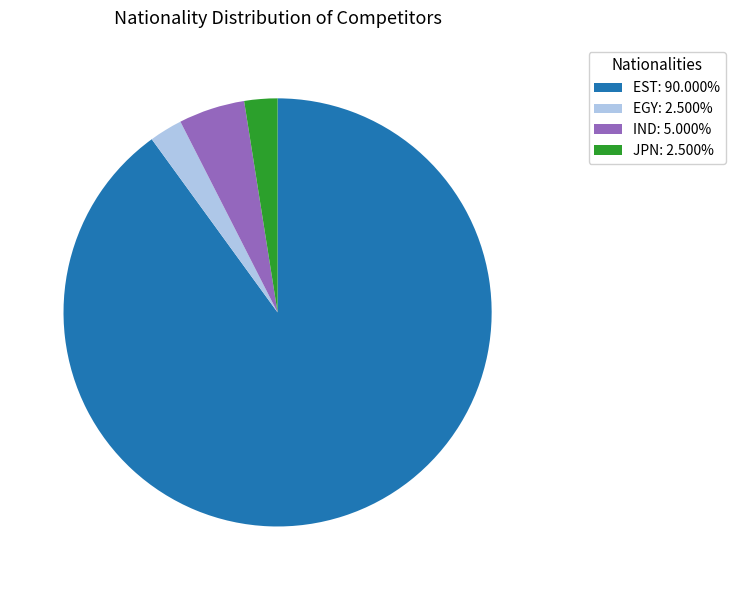

Combined, do IND: 5.000% and EGY: 2.500% account for over 50%?

No